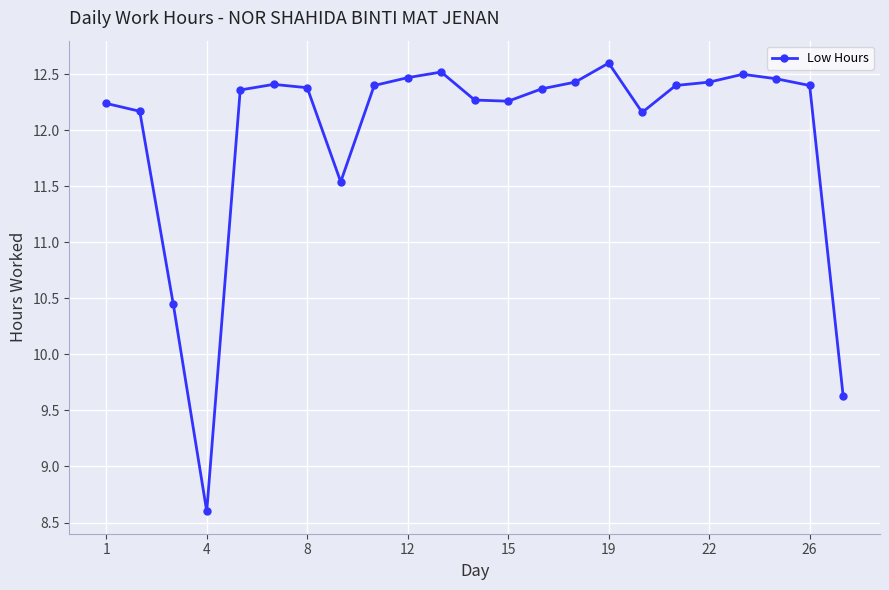

True or false: the data has more than 0 interior local peaks.

True